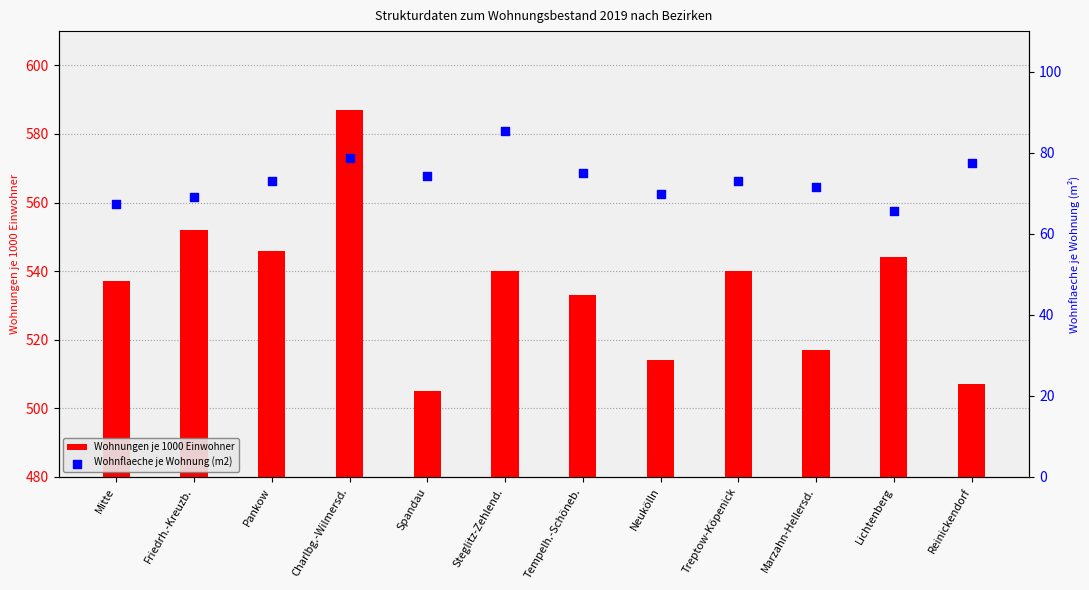

At how many categories does at least one series exceed 241?

12